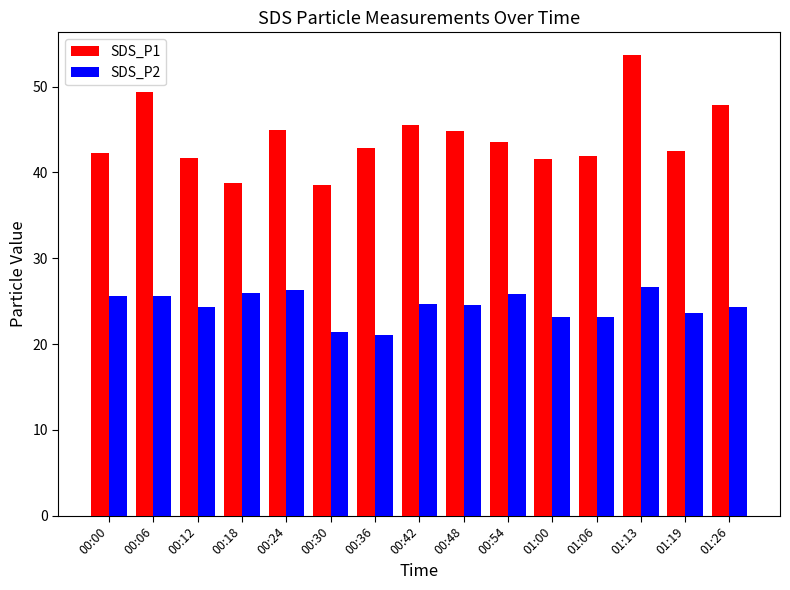

Does the chart contain stacked bars?

No